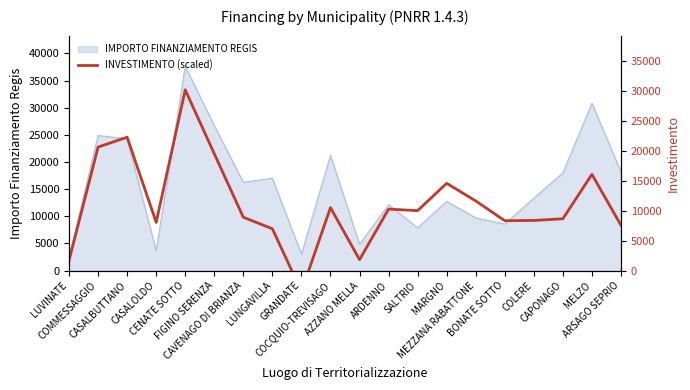

Does the chart have visible grid lines?

No